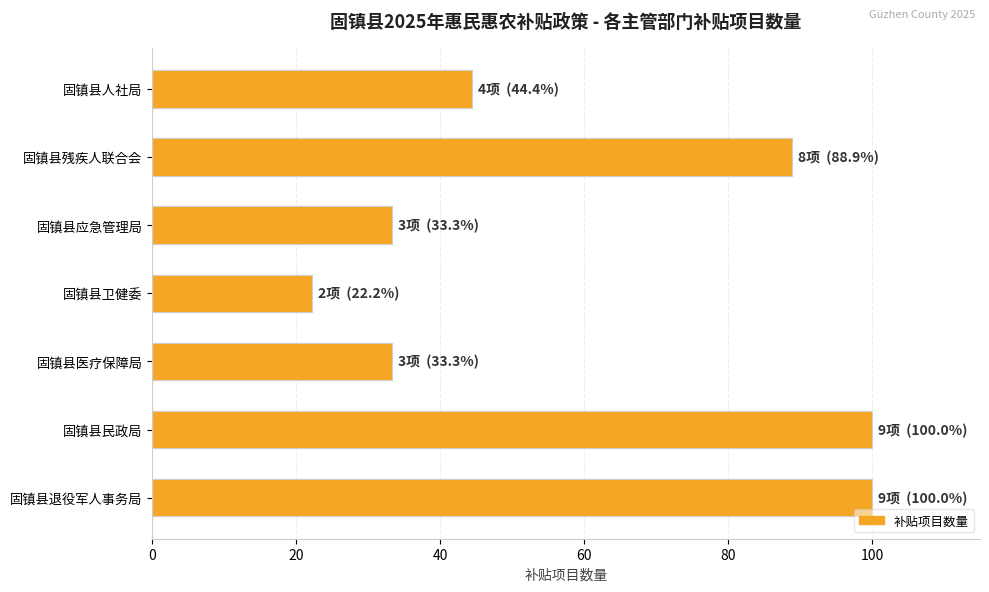

The chart shows a value of 20.3 at 固镇县医疗保障局. True or false?

False